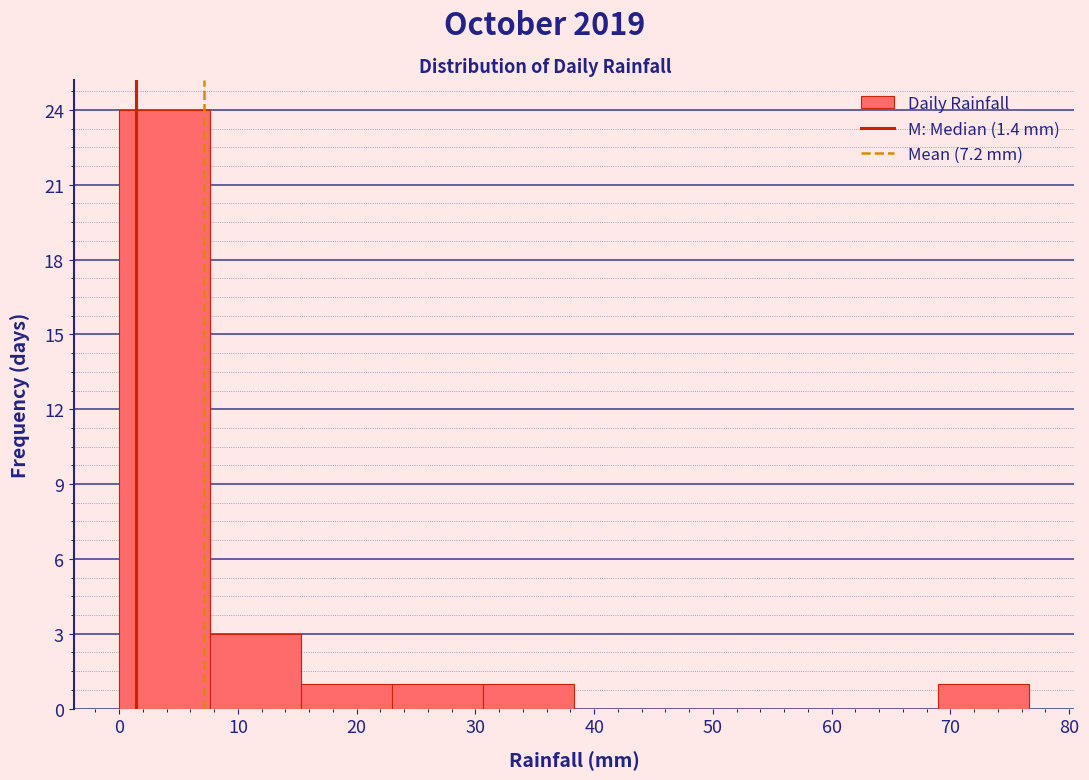

Reading left to right, transcribe this chart: for each bar, give the range it covers on the x-axis and its height. Neither the bar edges nor the heights are printed on the chart, so give them approximately, as read against the axes.

0 to 8: 24
8 to 15: 3
15 to 23: 1
23 to 31: 1
31 to 38: 1
38 to 46: 0
46 to 54: 0
54 to 61: 0
61 to 69: 0
69 to 77: 1